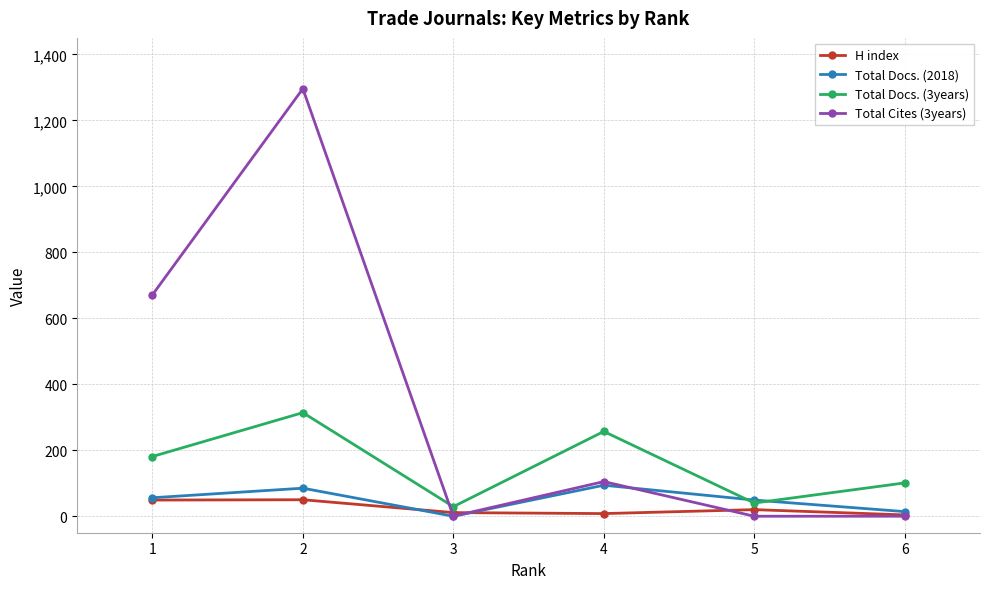

How many lines are shown in the chart?

4